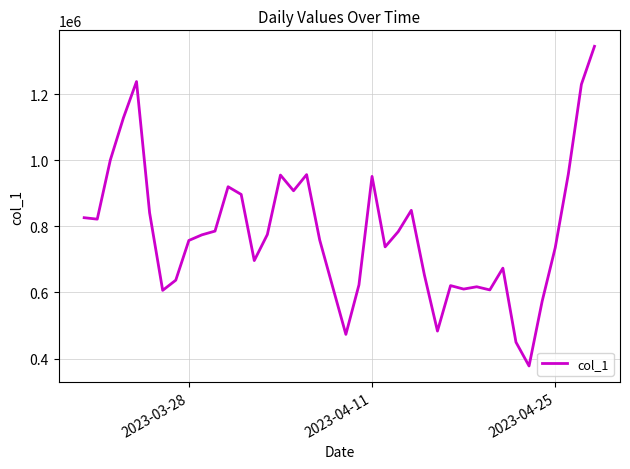

What is the smallest value displayed?

377430.9